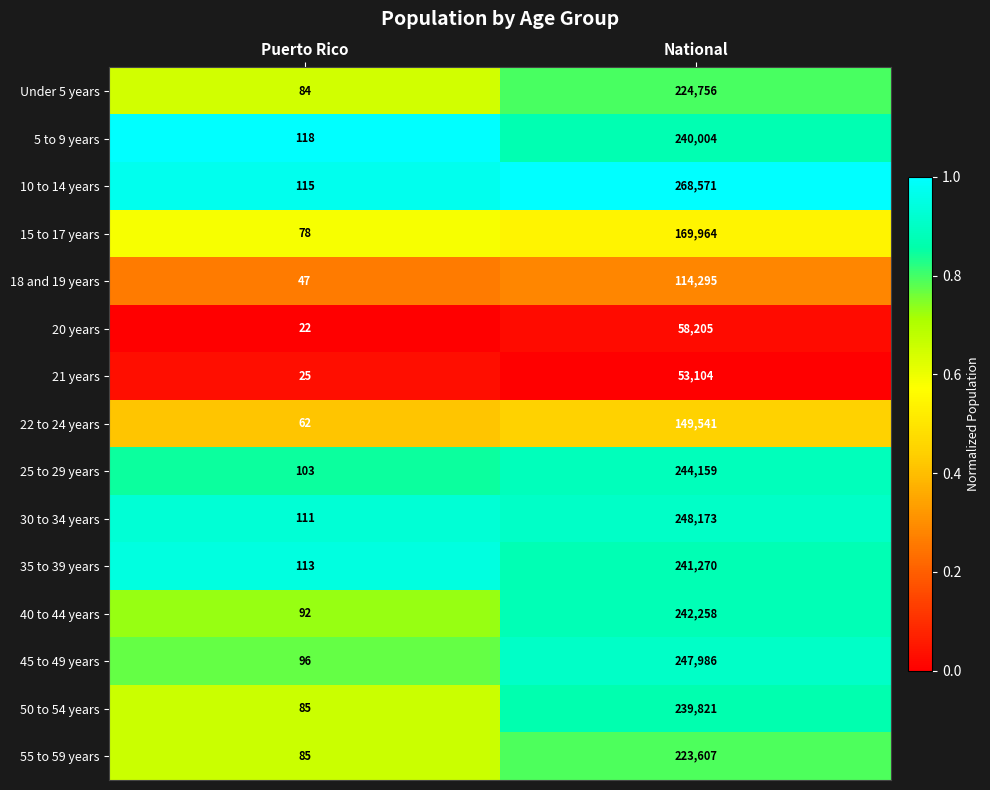

At National, list the series in order from smallest to largest.

21 years, 20 years, 18 and 19 years, 22 to 24 years, 15 to 17 years, 55 to 59 years, Under 5 years, 50 to 54 years, 5 to 9 years, 35 to 39 years, 40 to 44 years, 25 to 29 years, 45 to 49 years, 30 to 34 years, 10 to 14 years